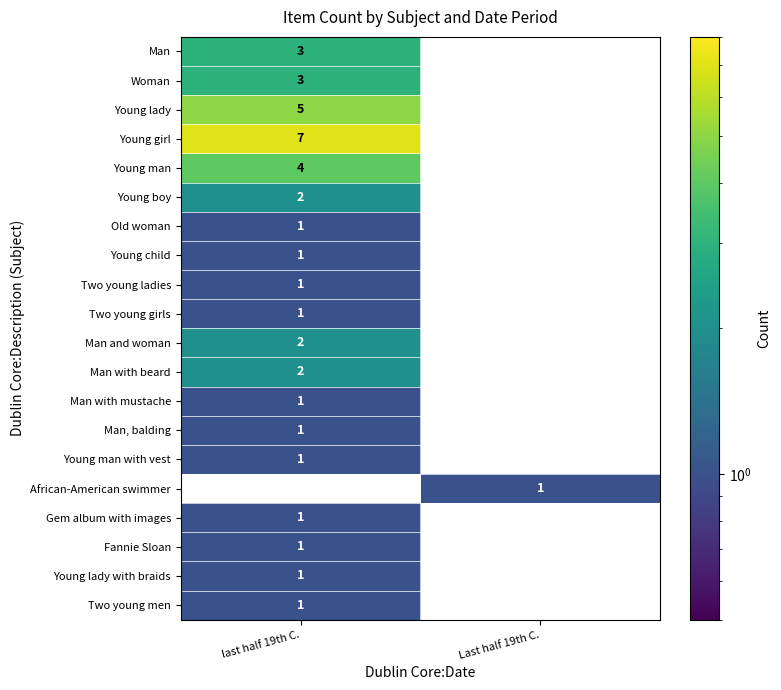

At which category is the sum across all series the highest?

last half 19th C.